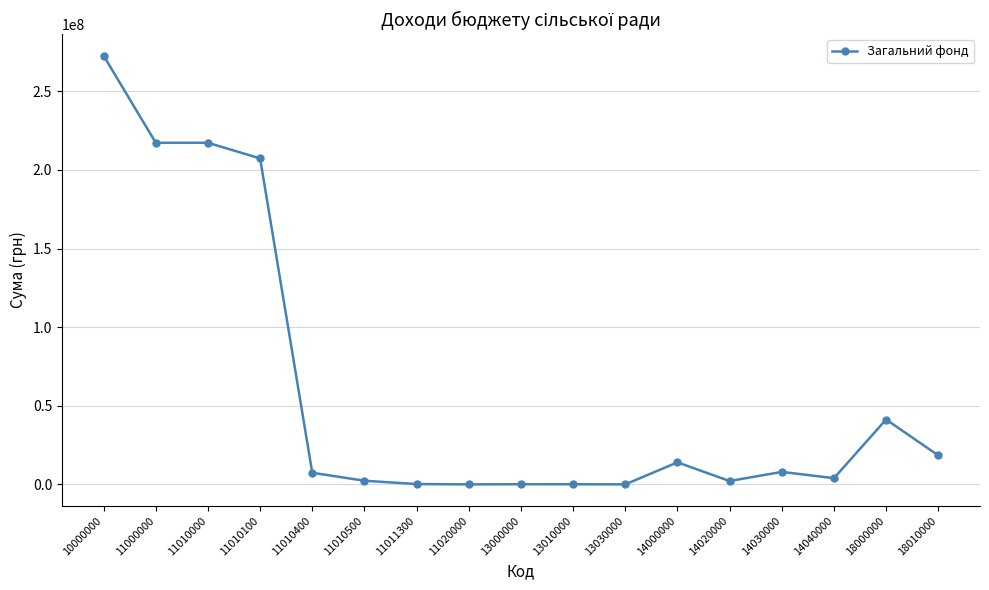

True or false: there are more than 2 points higher than both neighbors.

True